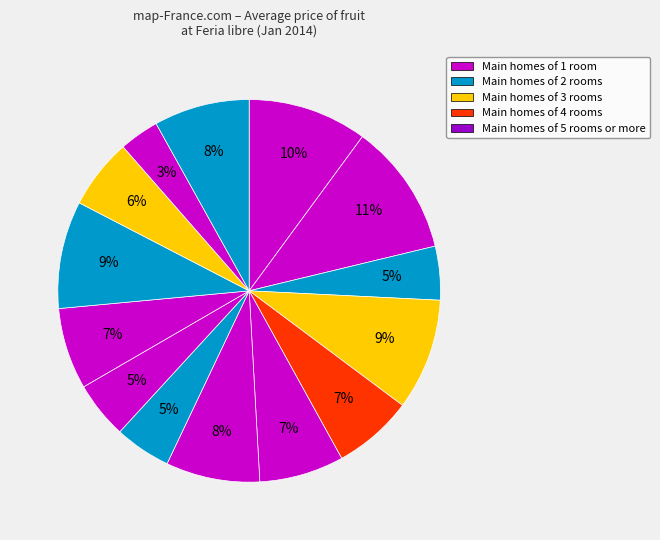

How many slices are in this pie chart?

14